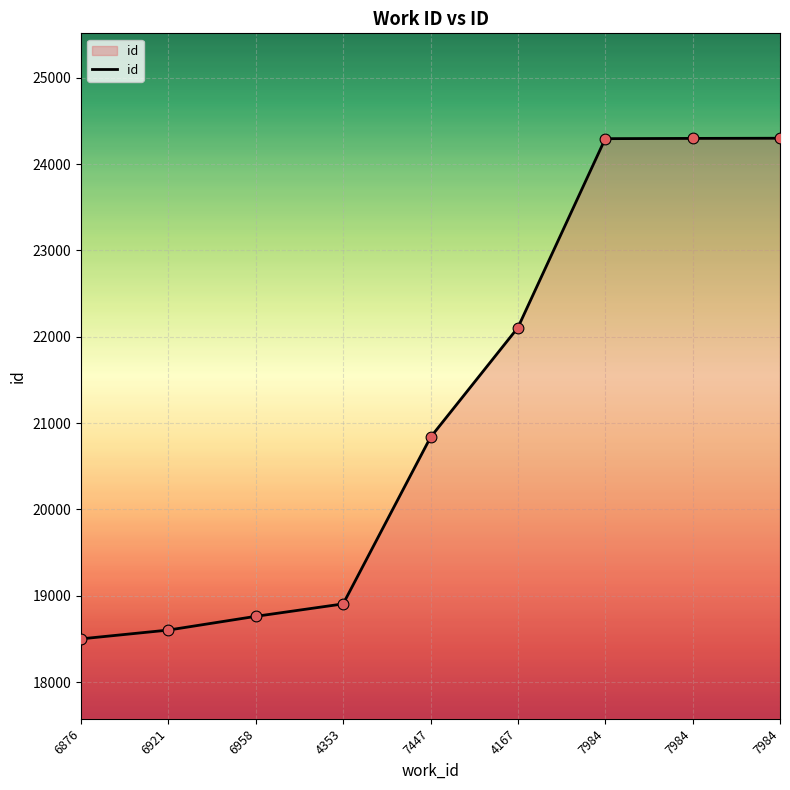

What is the change in value from 6921 to 4167?

+3503